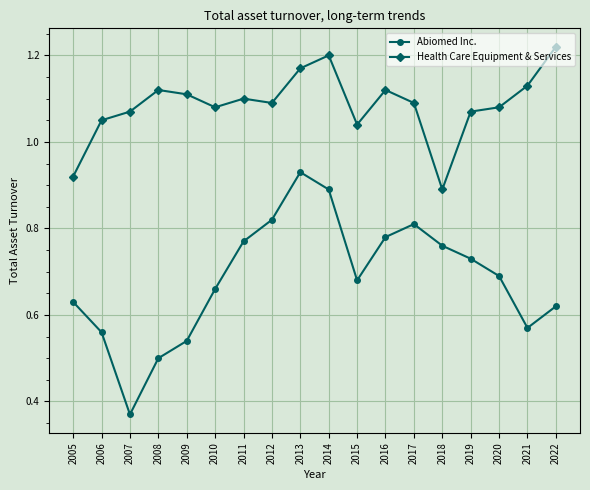

At which label does Health Care Equipment & Services reach its peak?

2022